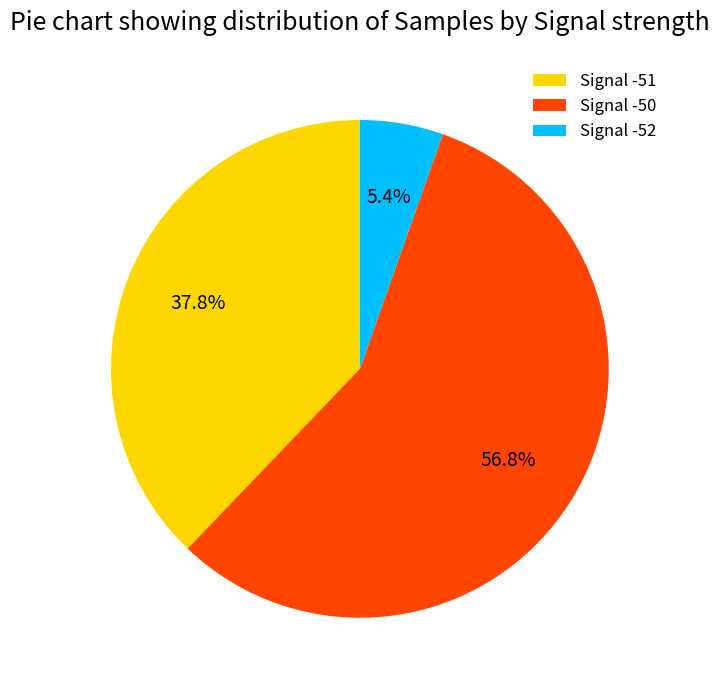

What is the smallest slice in the pie chart?

Signal -52